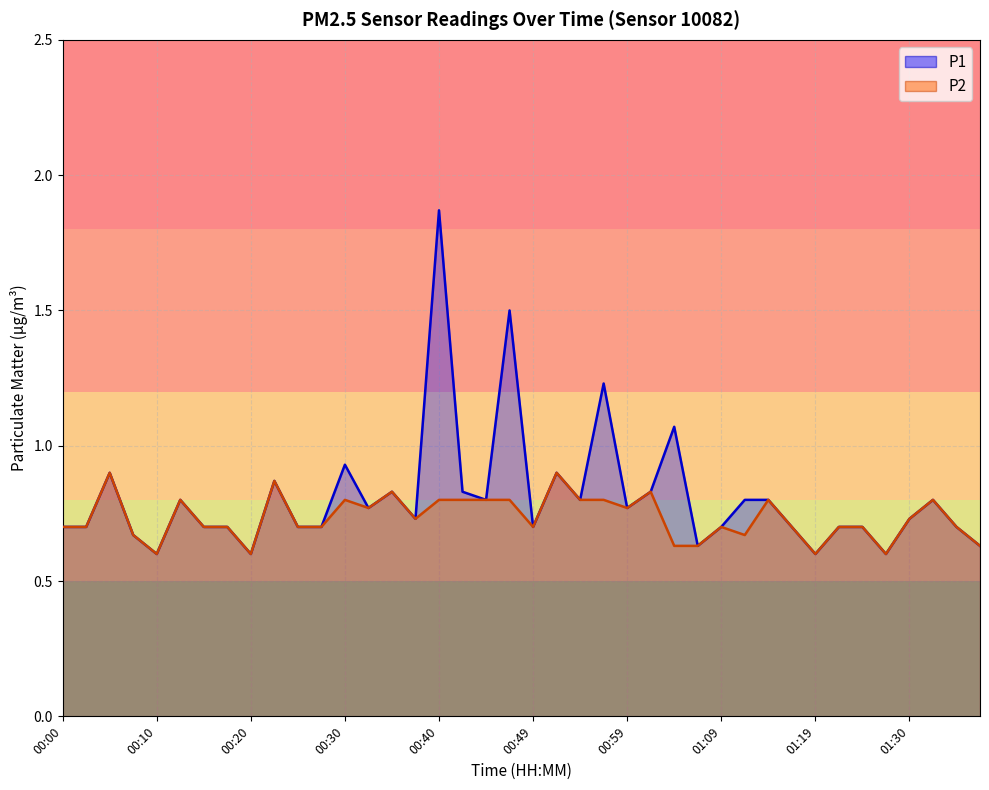

True or false: P2 and P1 cross at least once.

False